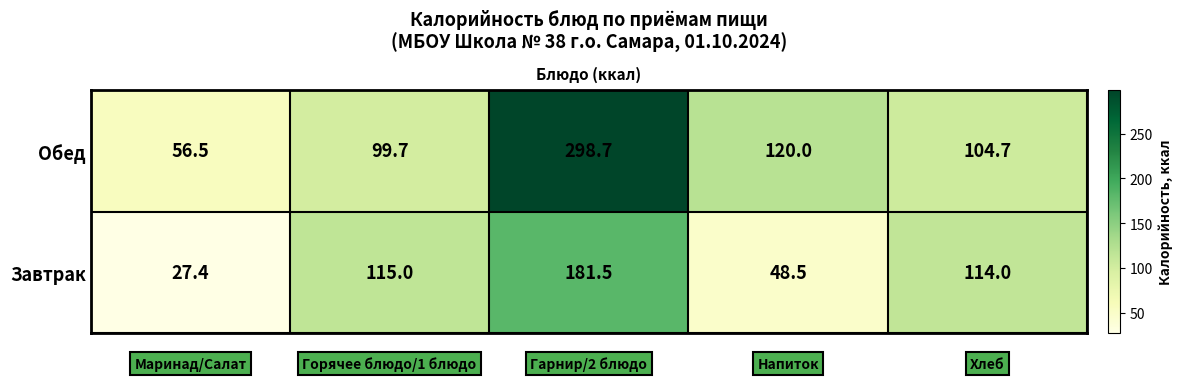

What is the difference between the maximum and second lowest values in the Завтрак series?

133.0